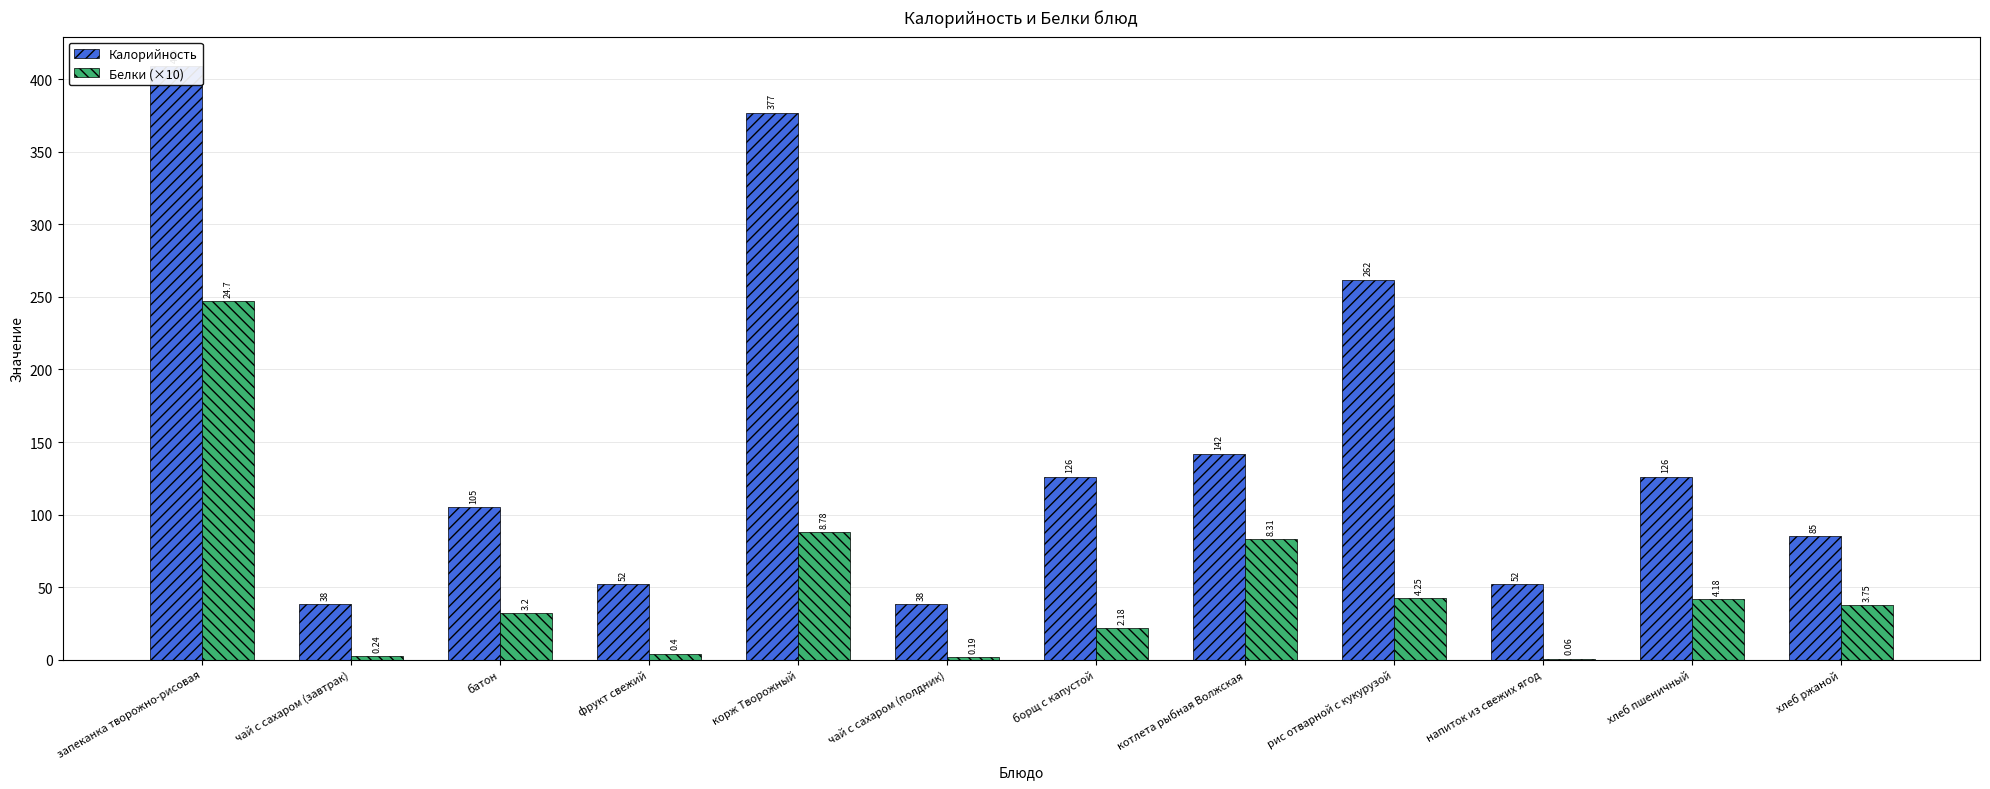

Which series has the largest total across all categories?

Калорийность